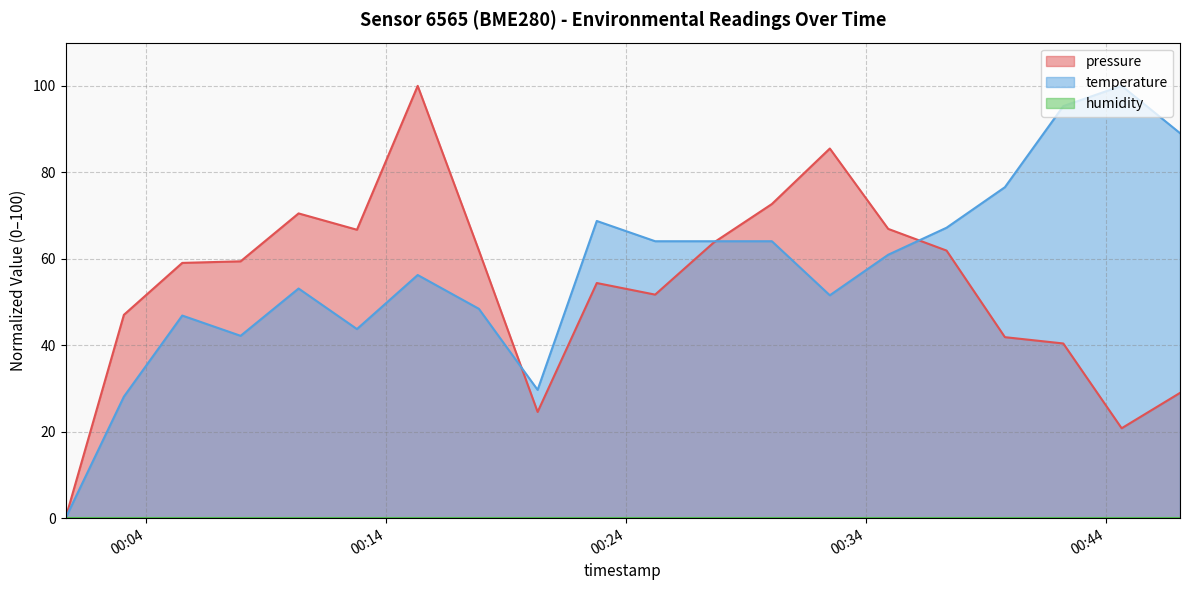

At which category is the sum across all series the highest?

2023-07-13T00:15:19